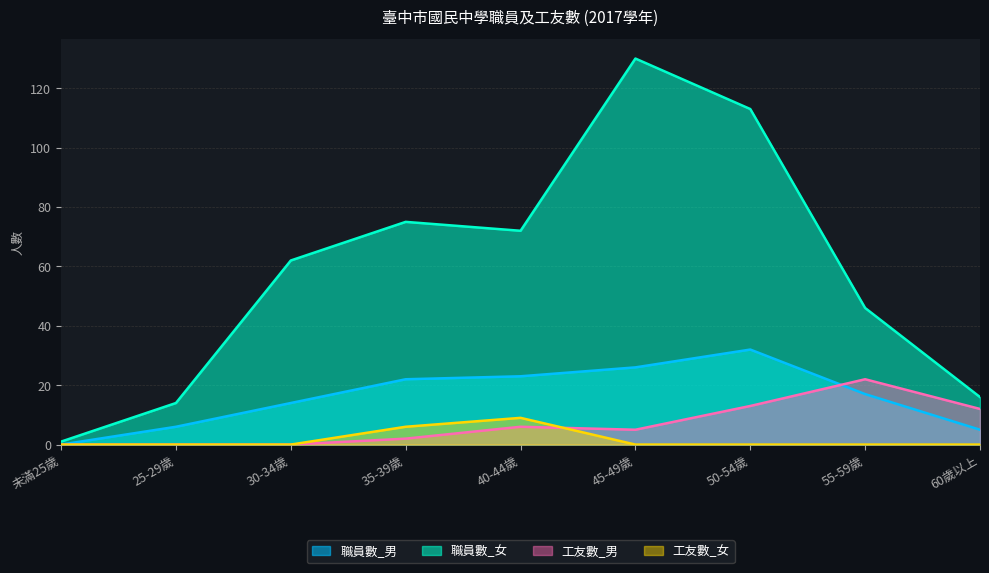

Which series has the largest range (max minus min)?

職員數_女